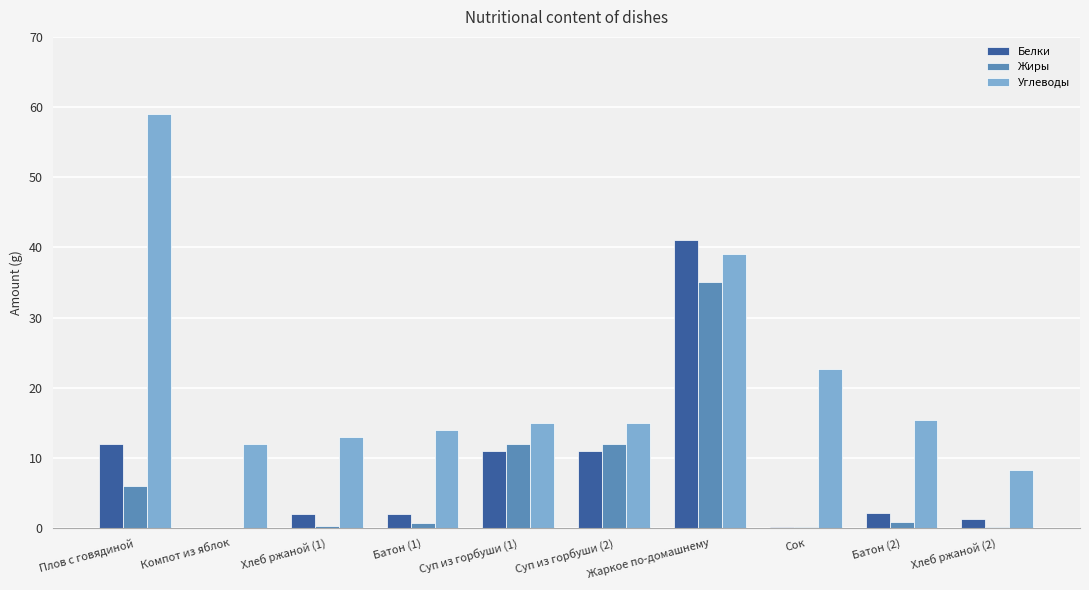

What is the spread (max minus min) of values at Батон (1)?

13.3